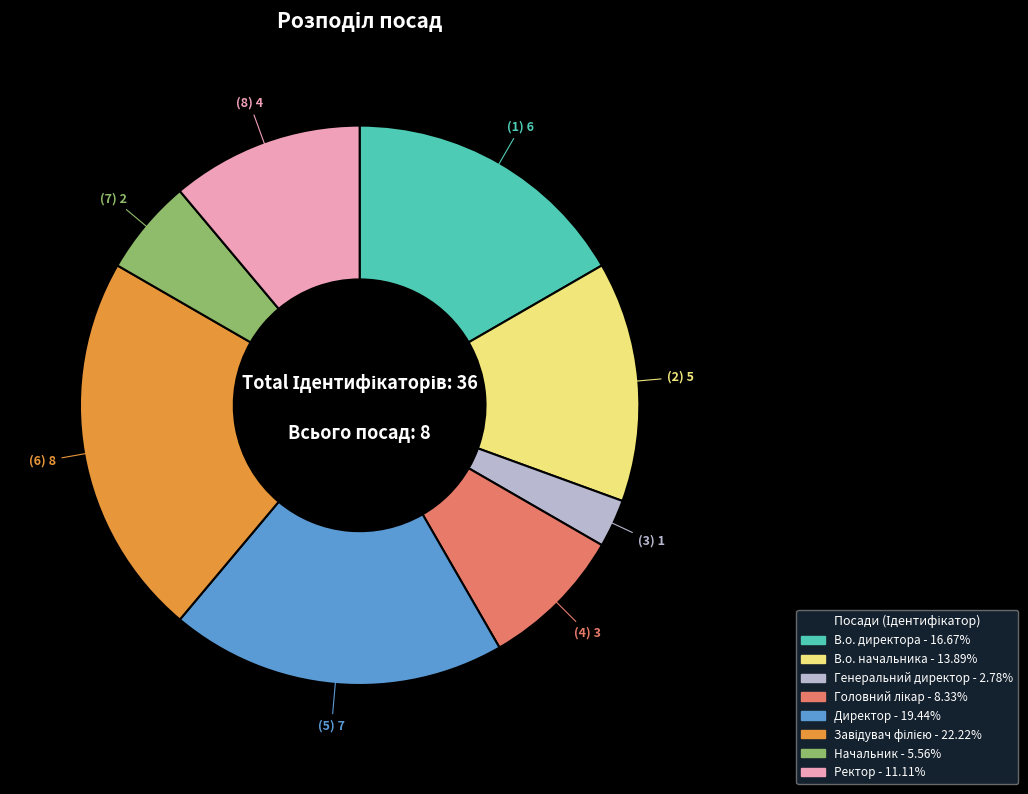

Between Генеральний директор and Ректор, which is larger?

Ректор